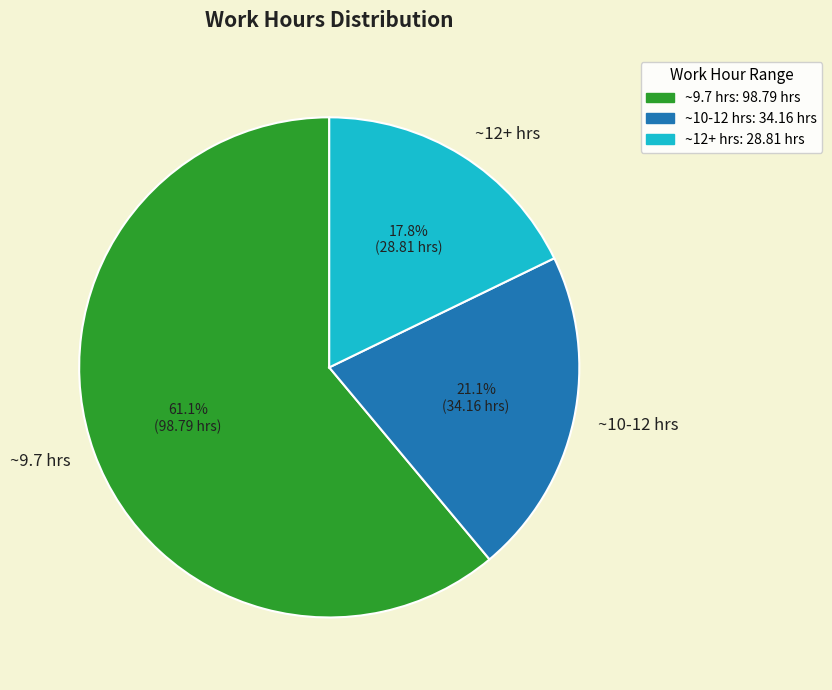

Does ~9.7 hrs represent more than half of the total?

Yes